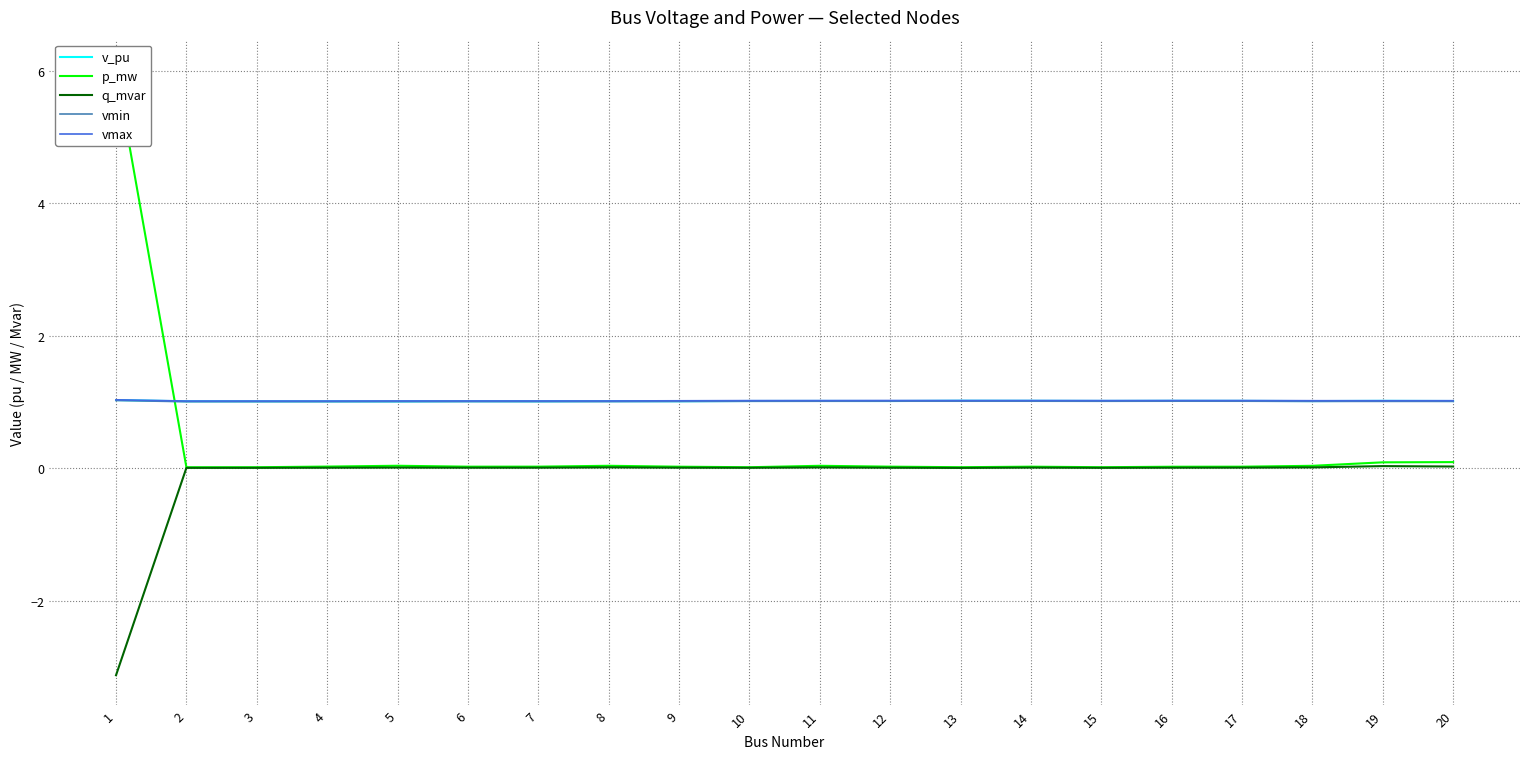

Which series has the widest spread of values?

p_mw